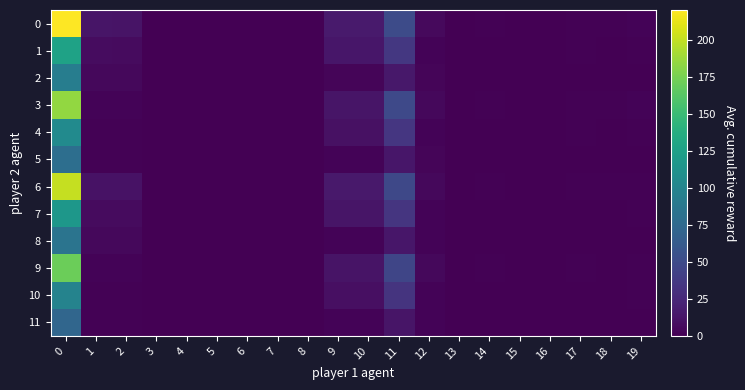

What is the total value across all series at 12?

39.2